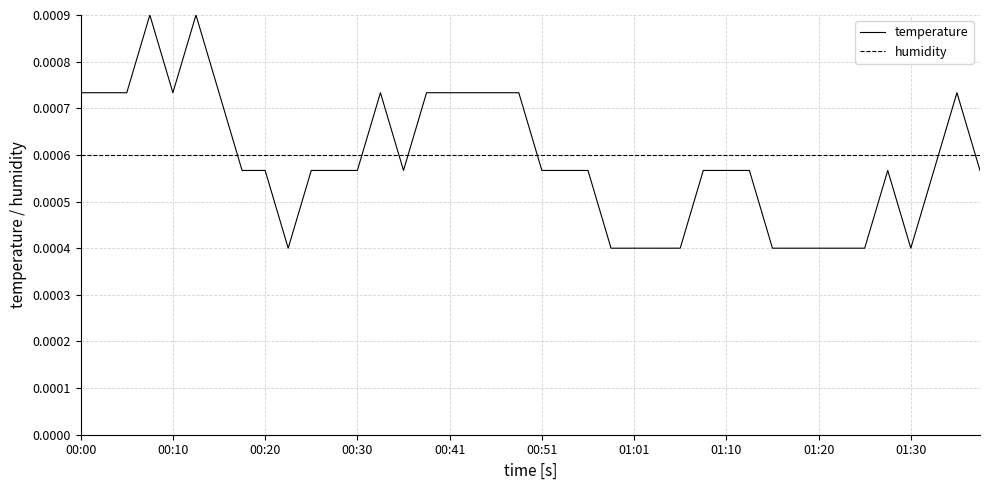

How many intersections are there between humidity and temperature?

7